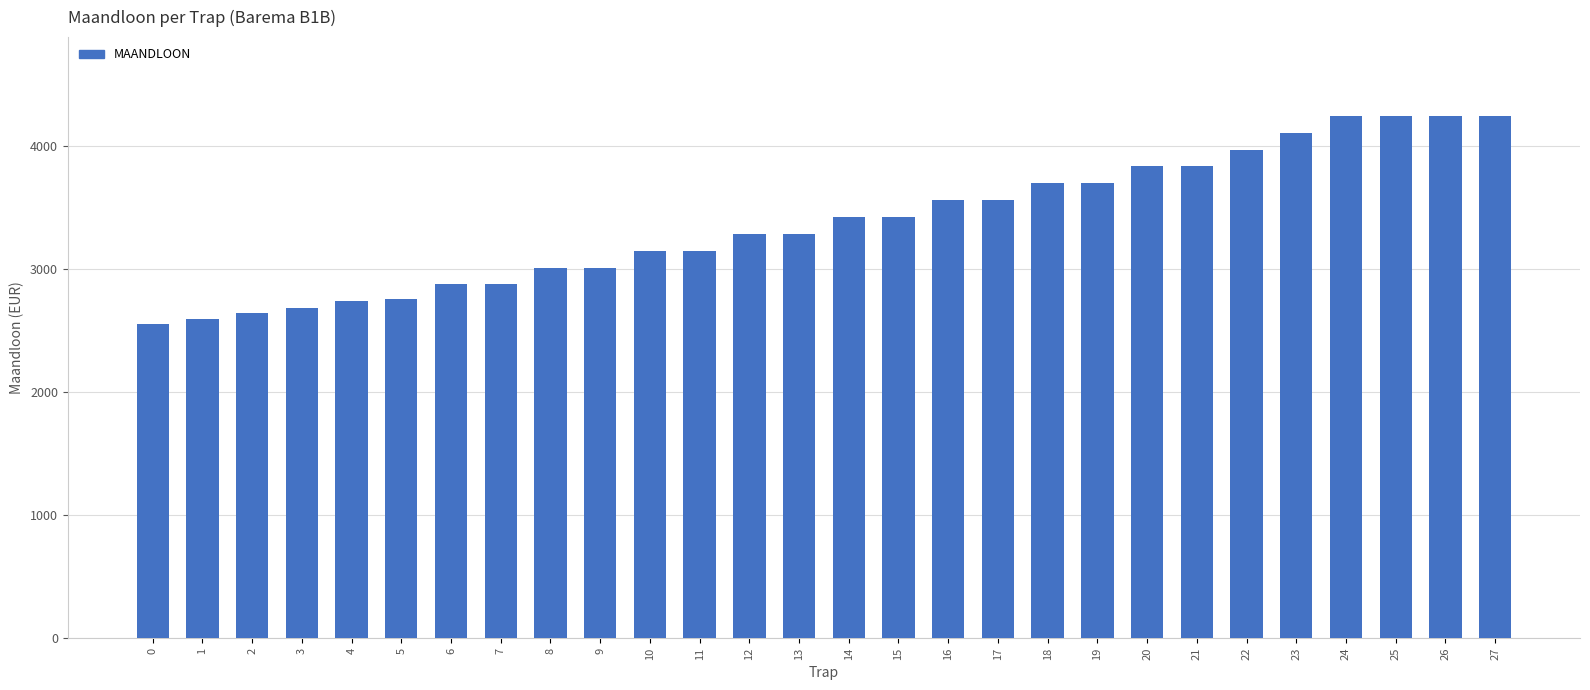

Between 13 and 20, which is larger?

20